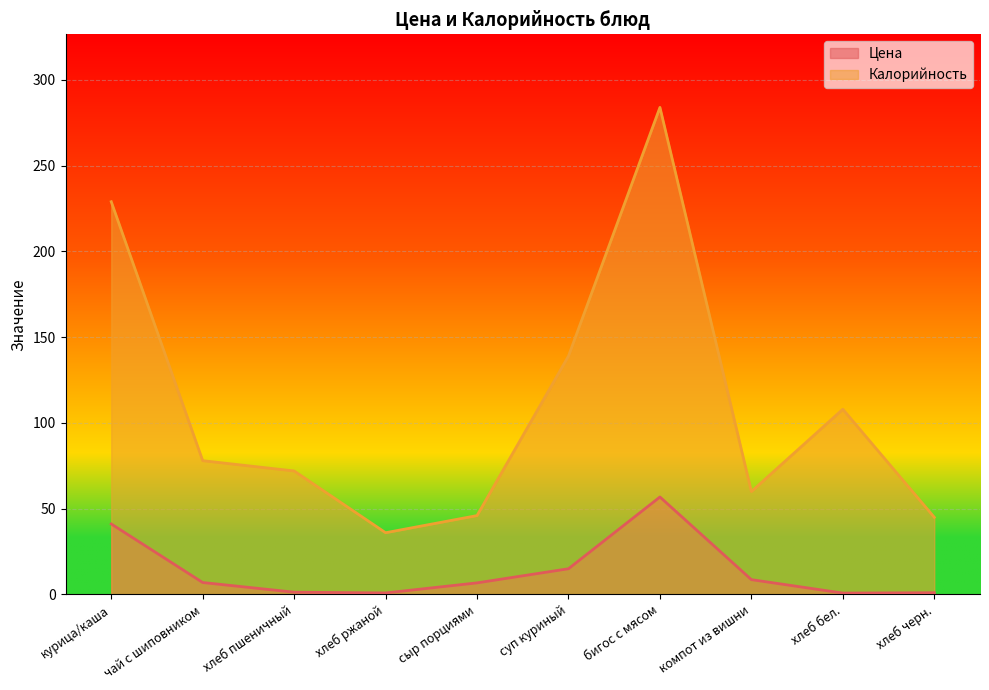

Where is the first local maximum for Цена?

бигос с мясом